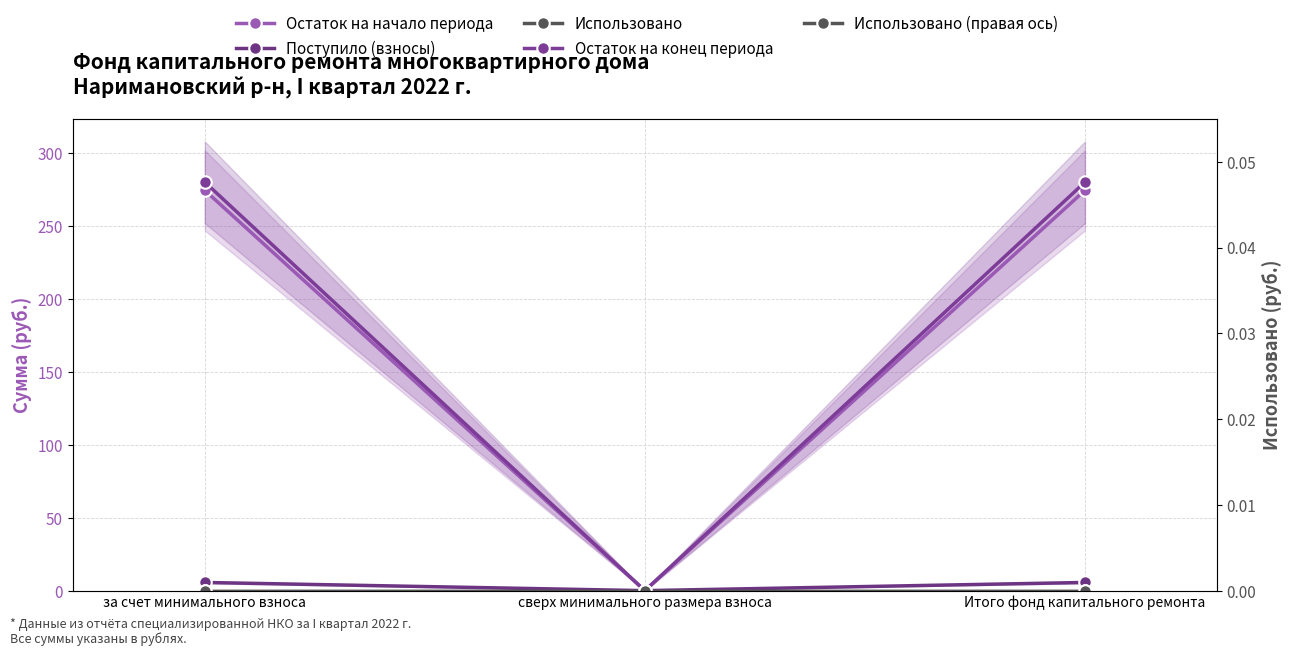

At which label is Остаток на конец периода closest to 140?

сверх минимального размера взноса